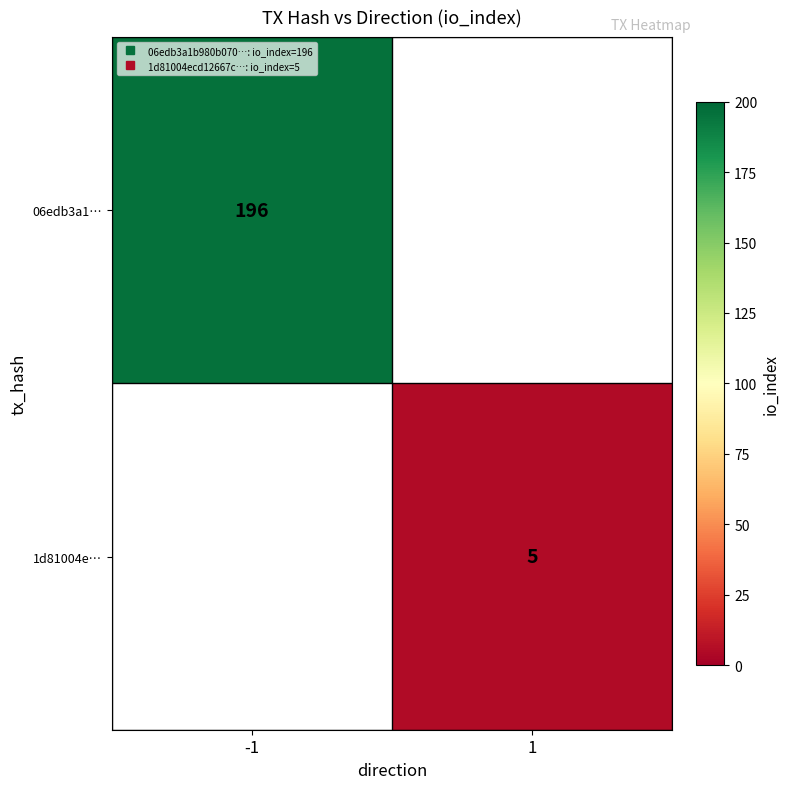

What is the maximum value for 06edb3a1…?

196.0